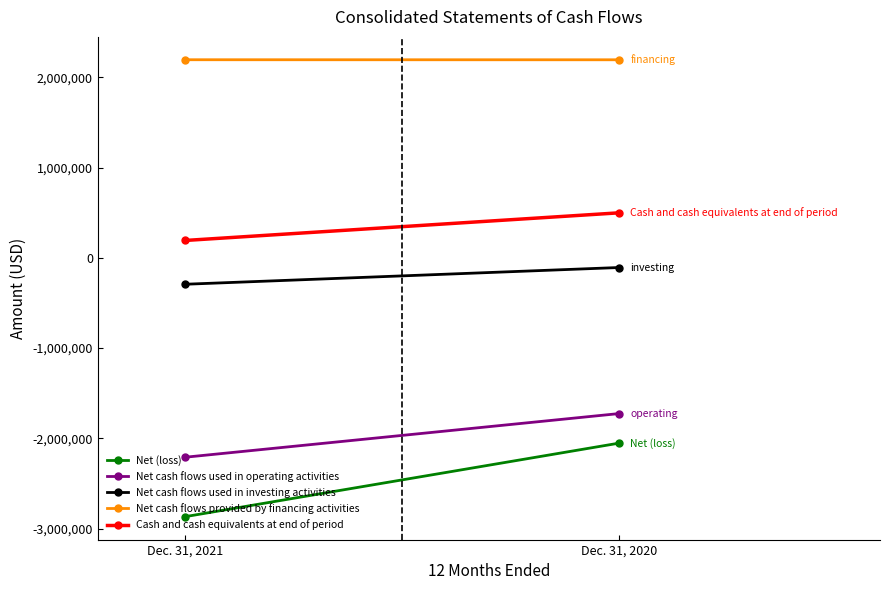

What is the difference between the maximum and minimum values in the Net cash flows provided by financing activities series?

500